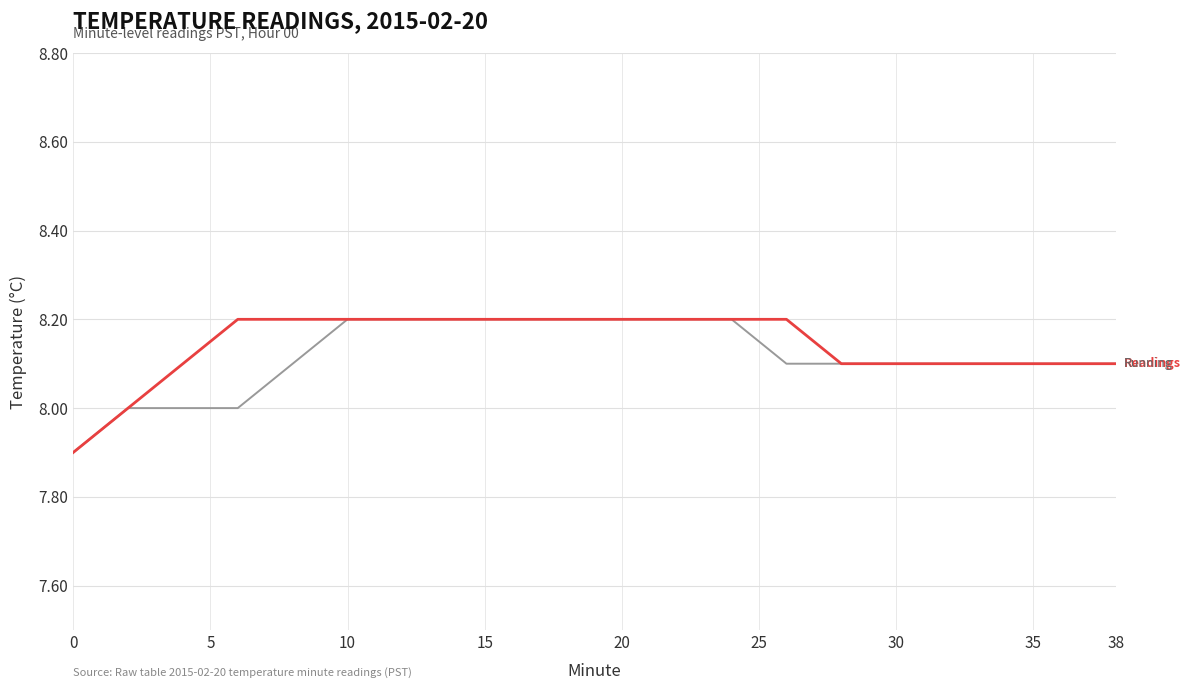

What is the smallest value displayed?

7.9